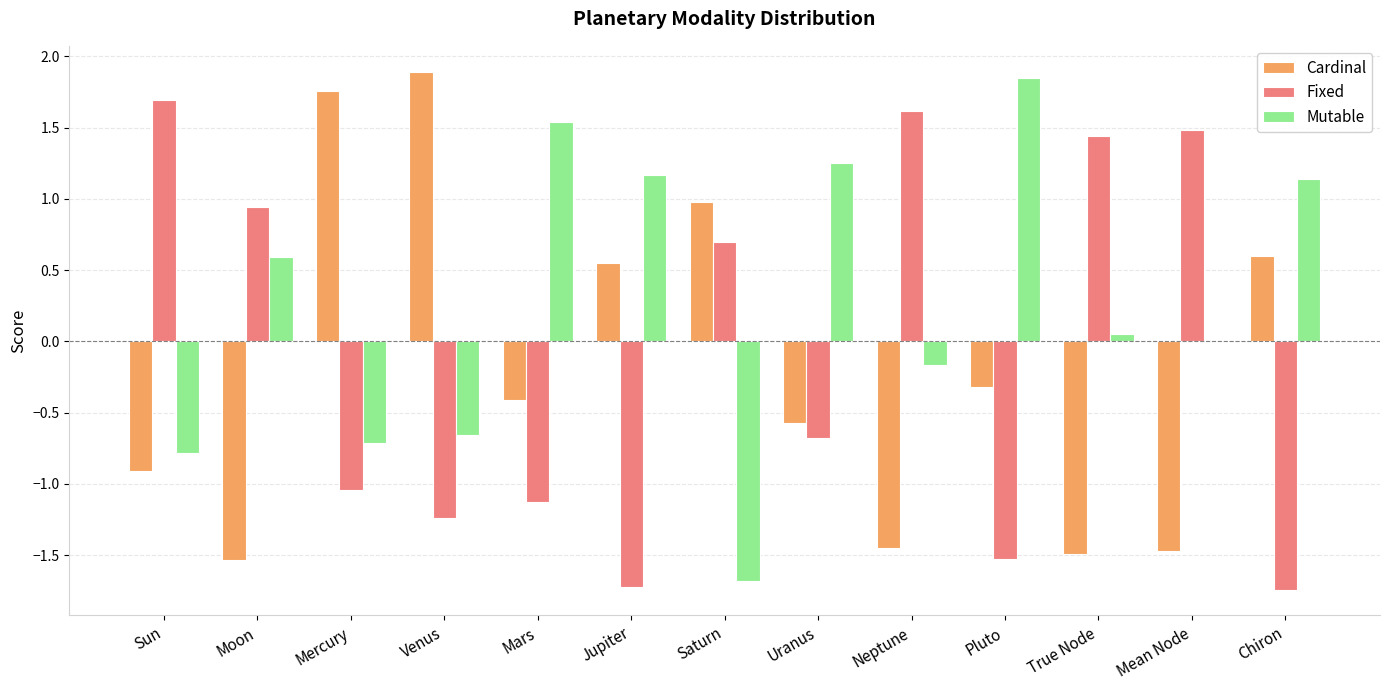

What is the highest value of the Fixed series?

1.7